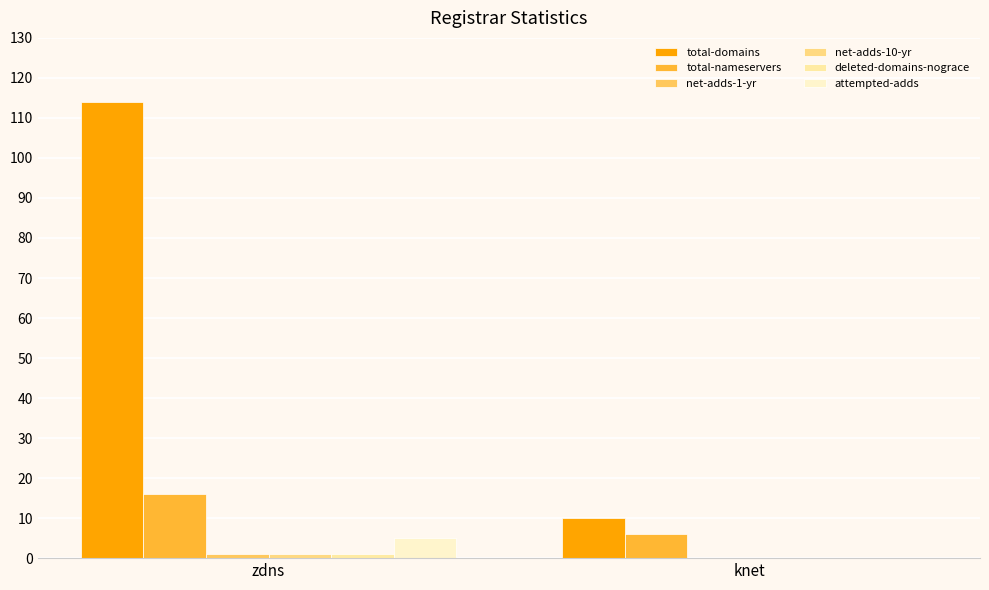

What is the sum of the attempted-adds values at knet and zdns?

5